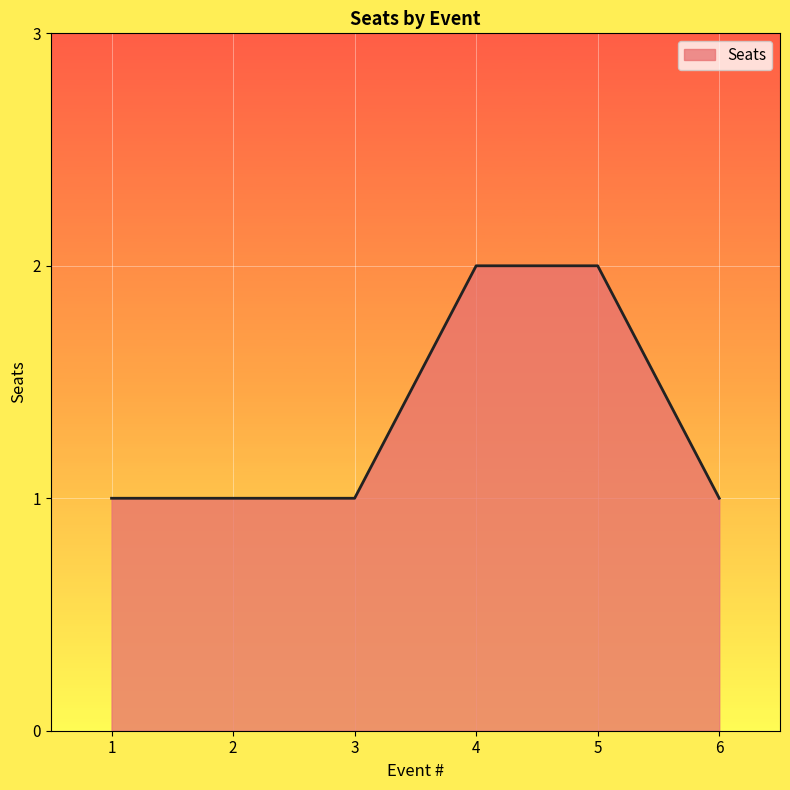

How many values are between 1 and 2?

6